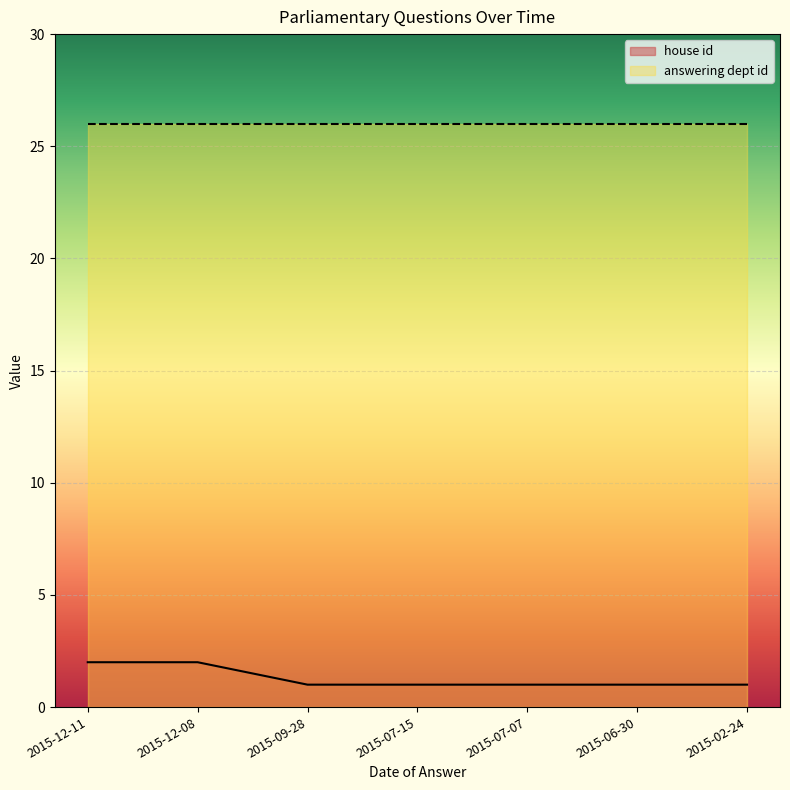

Reading right to left, what are all the values shown in this chart?

1	1	1	1	1	2	2